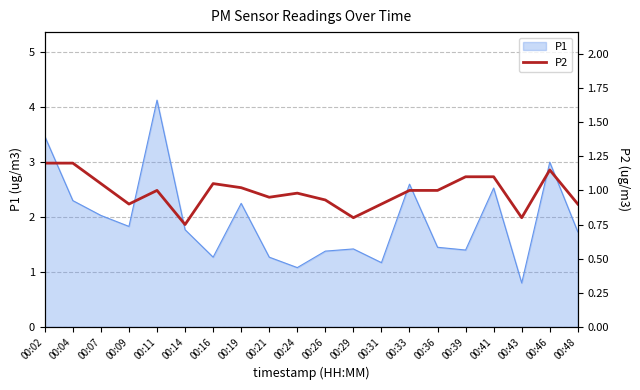

True or false: P1 has a value of 1.8 at 00:14.

True